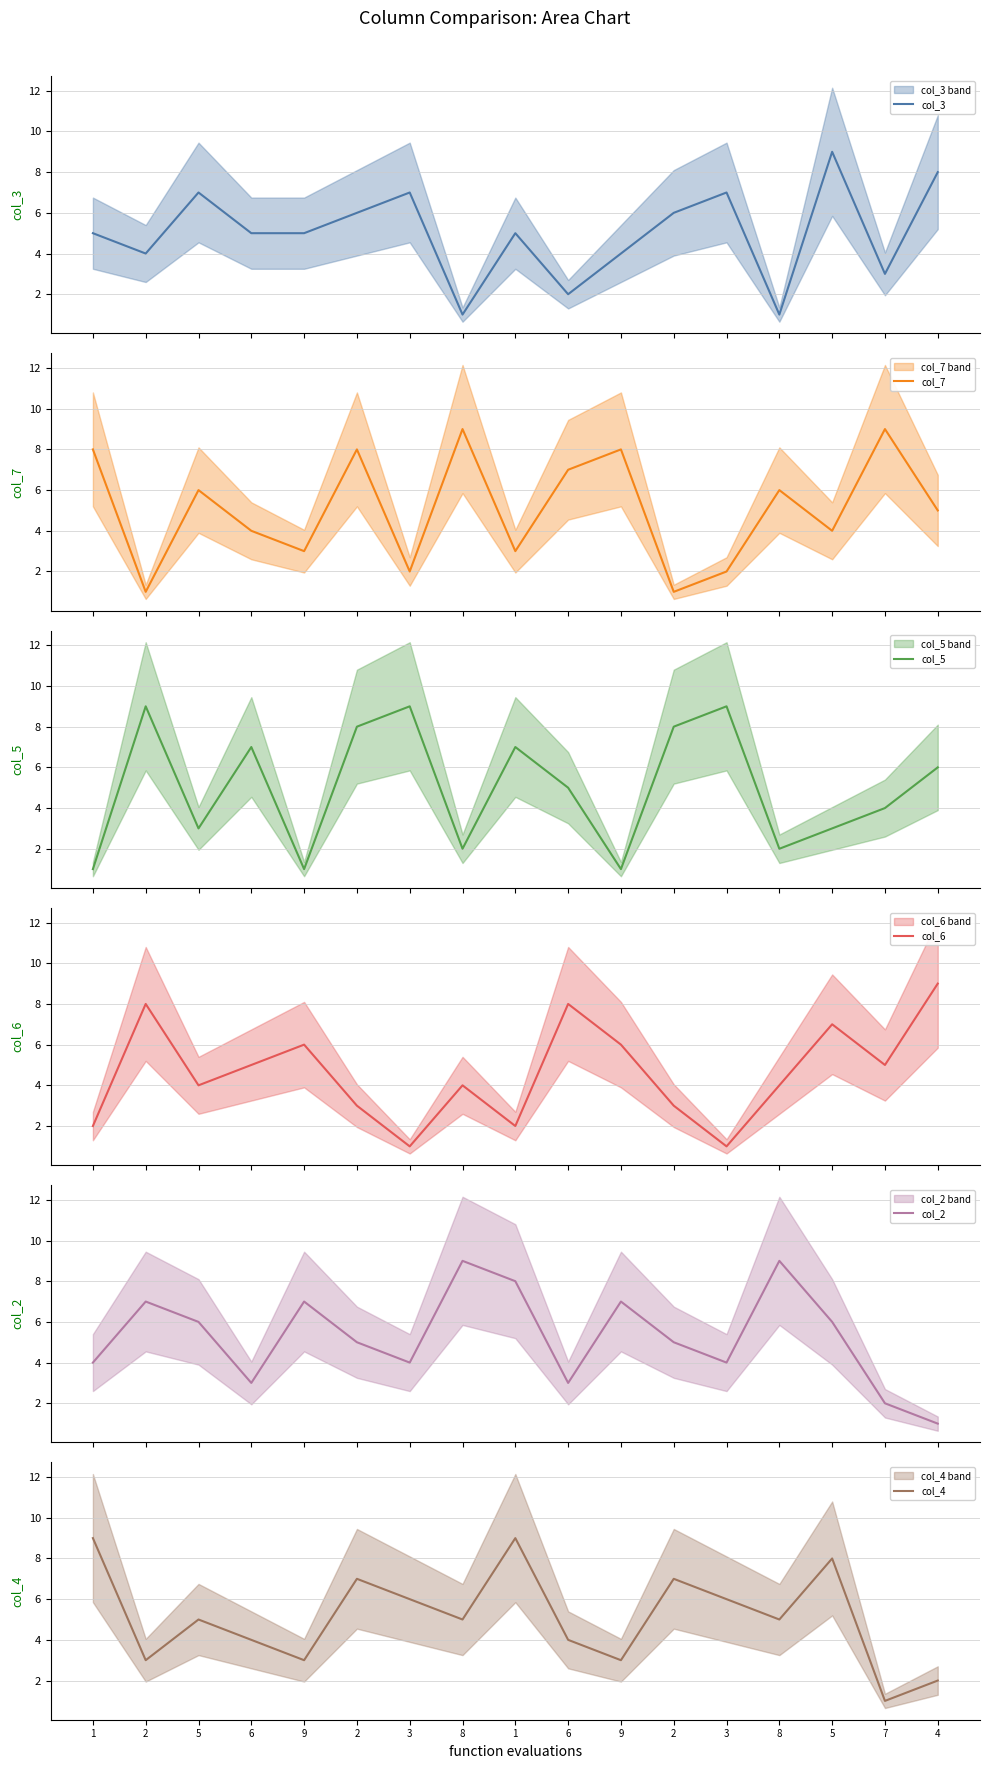

Is the value of col_4 at 2 greater than the value of col_2 at 6?

No